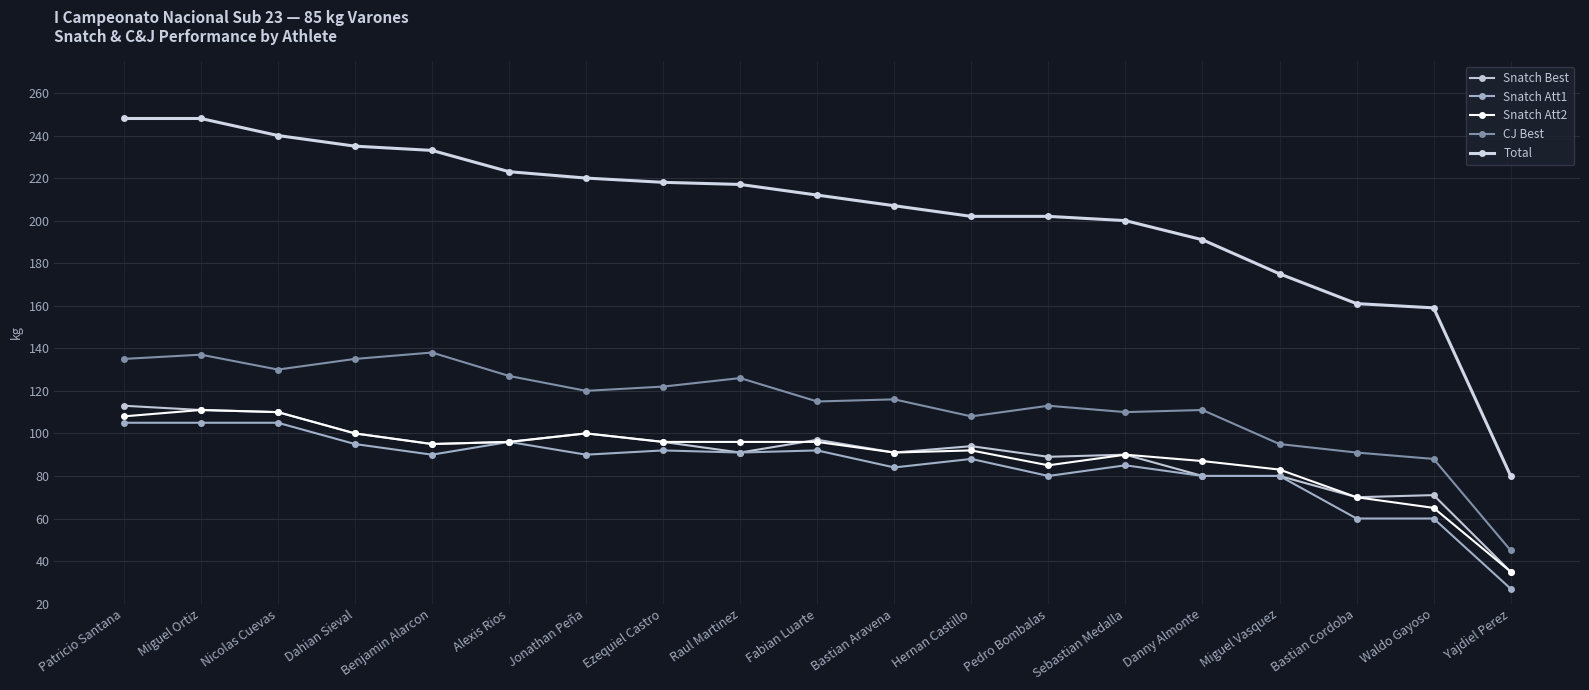

Is the value of Snatch Att1 at Waldo Gayoso greater than the value of CJ Best at Bastian Cordoba?

No